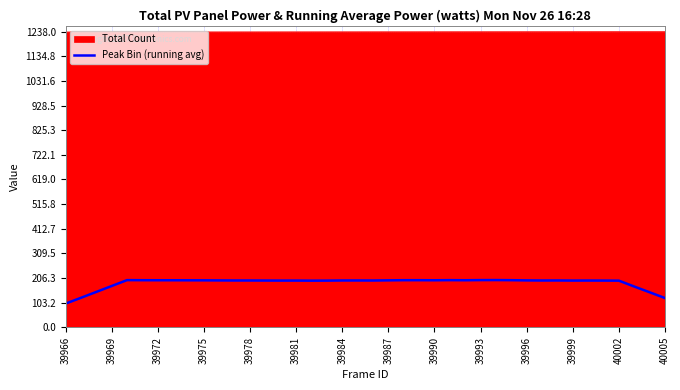

Rank the series by their average value, from highest to lowest.

Total Count, Peak Bin (running avg)